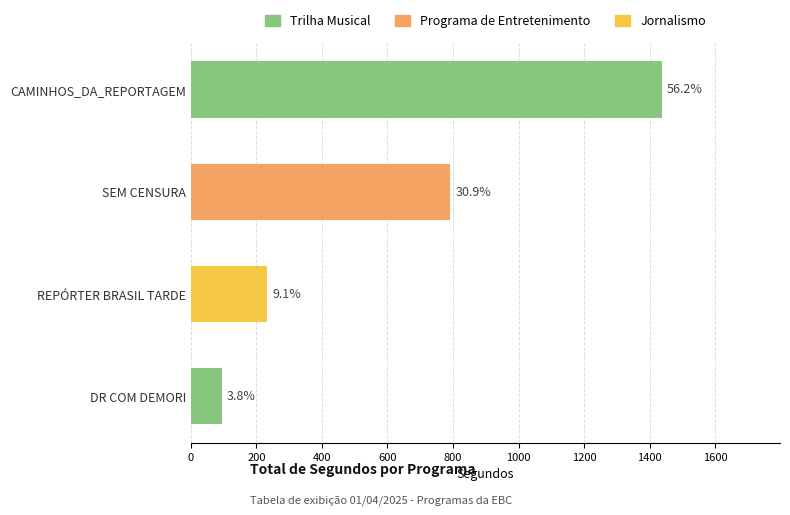

How many bars are there in total?

4